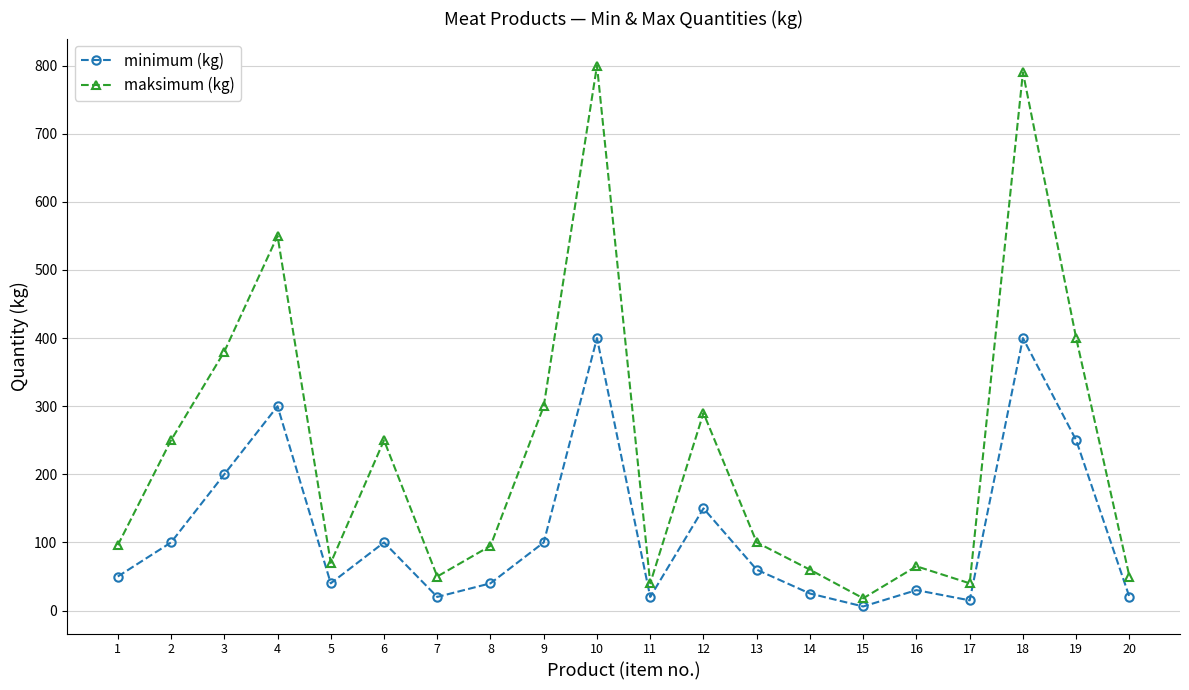

What is the sum of all minimum (kg) values?

2326